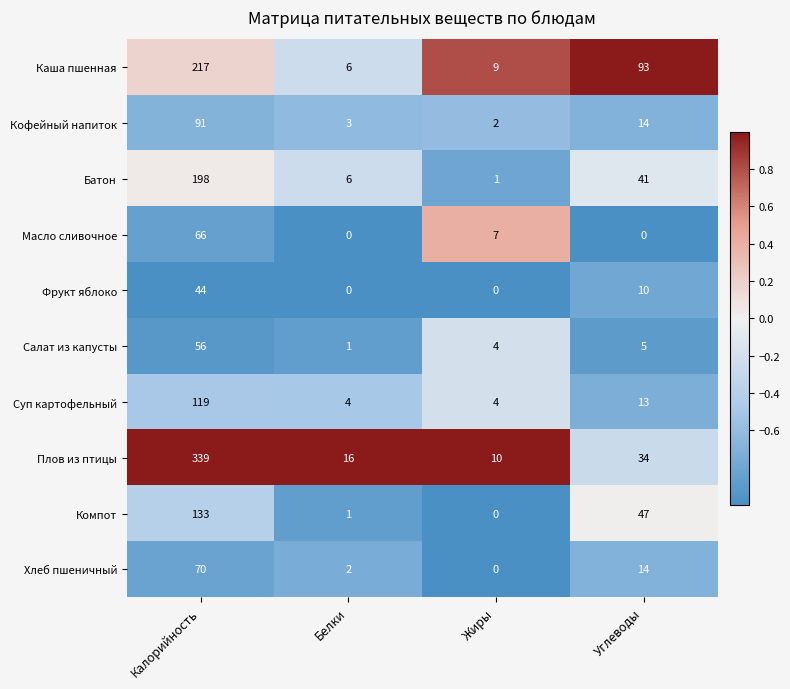

Read the Плов из птицы value at Белки, to the nearest 10.

20